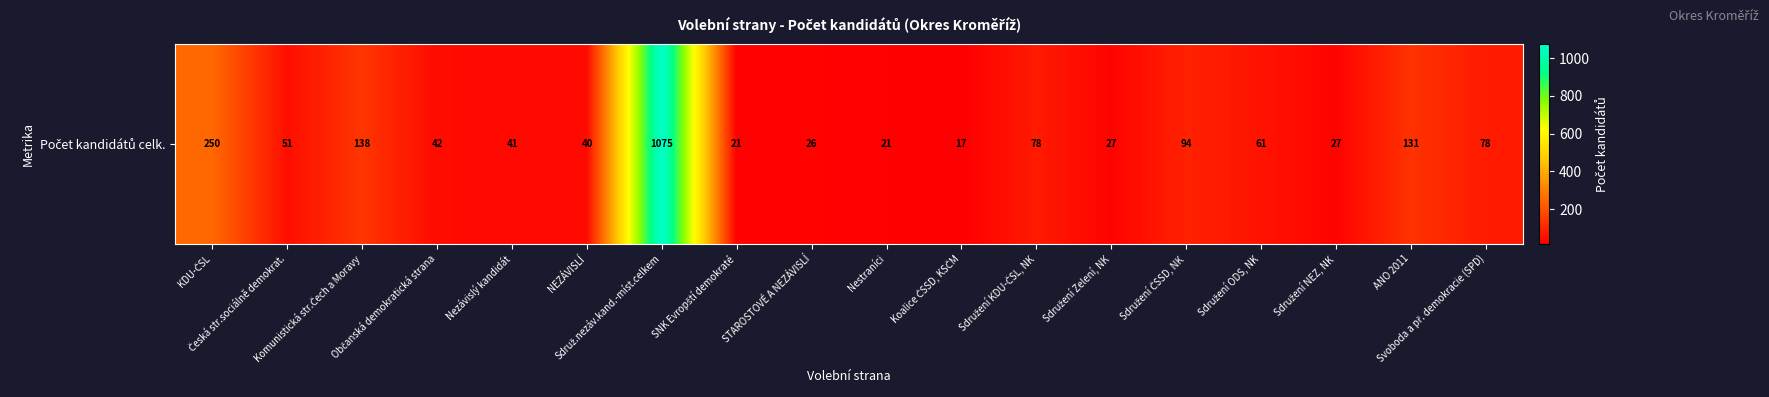

What is the sum of all values?

2218